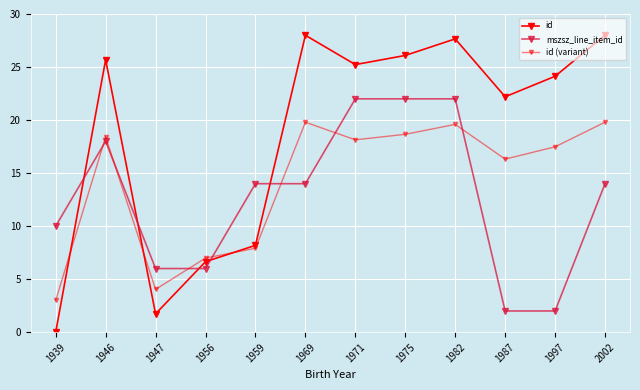

How many data points in id are above 25?

6